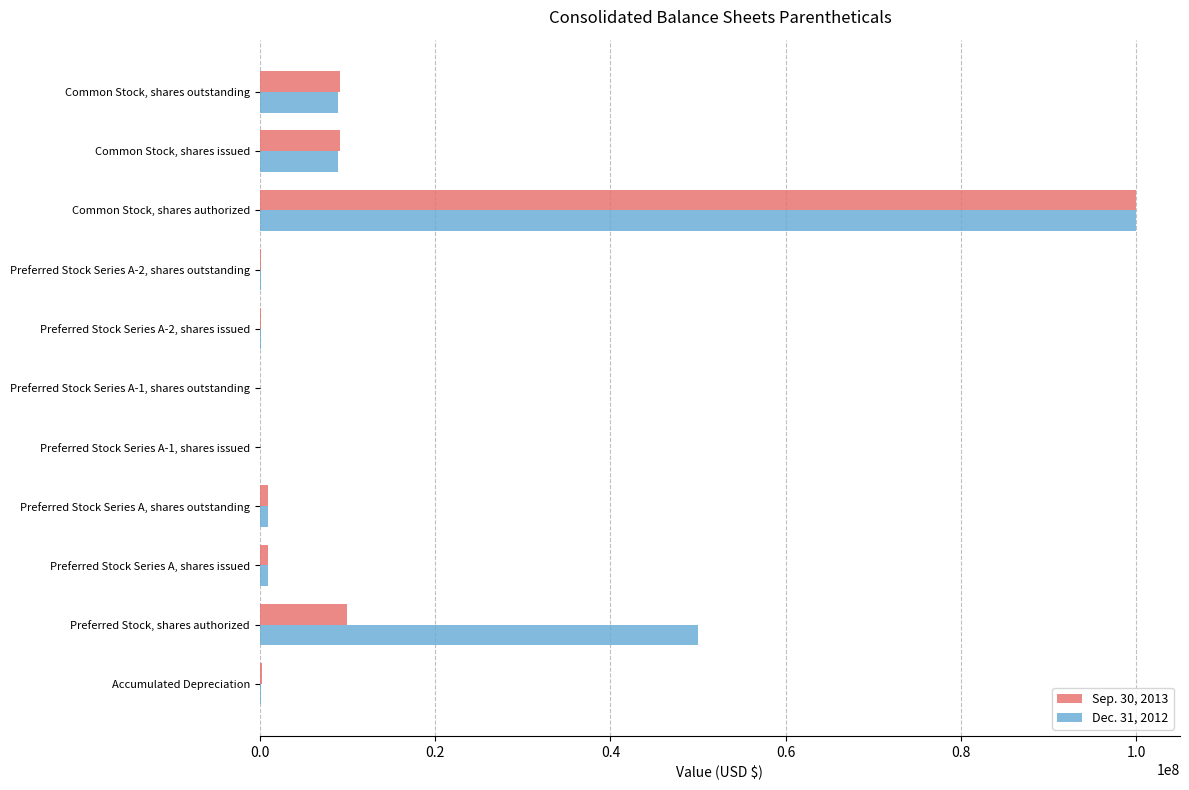

What is the average value of the Sep. 30, 2013 series?

11892480